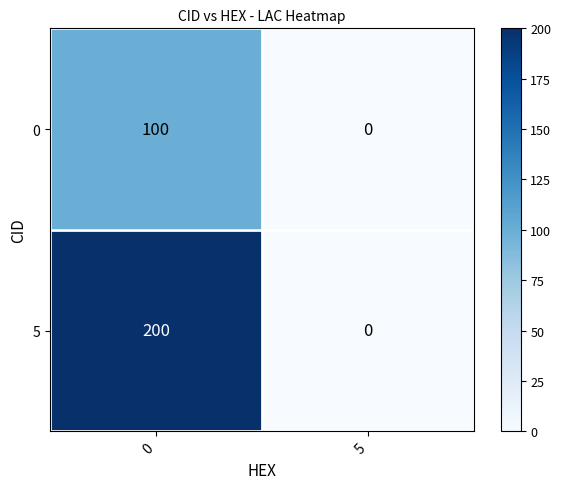

What is the difference between the maximum and minimum values in the 0 series?

100